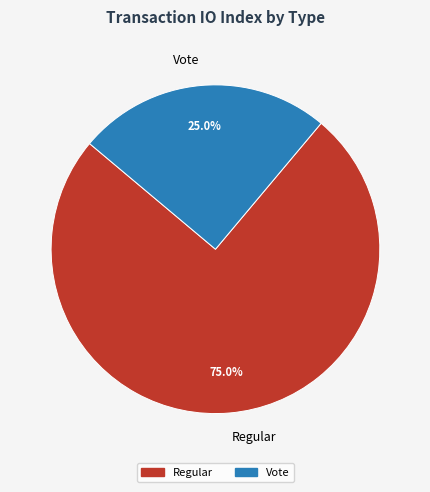

To the nearest percent, what percentage of the pie is Vote?

25%